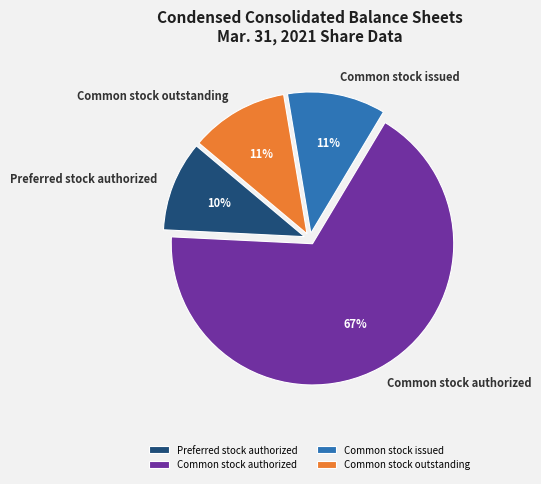

Count the number of slices in the pie.

4